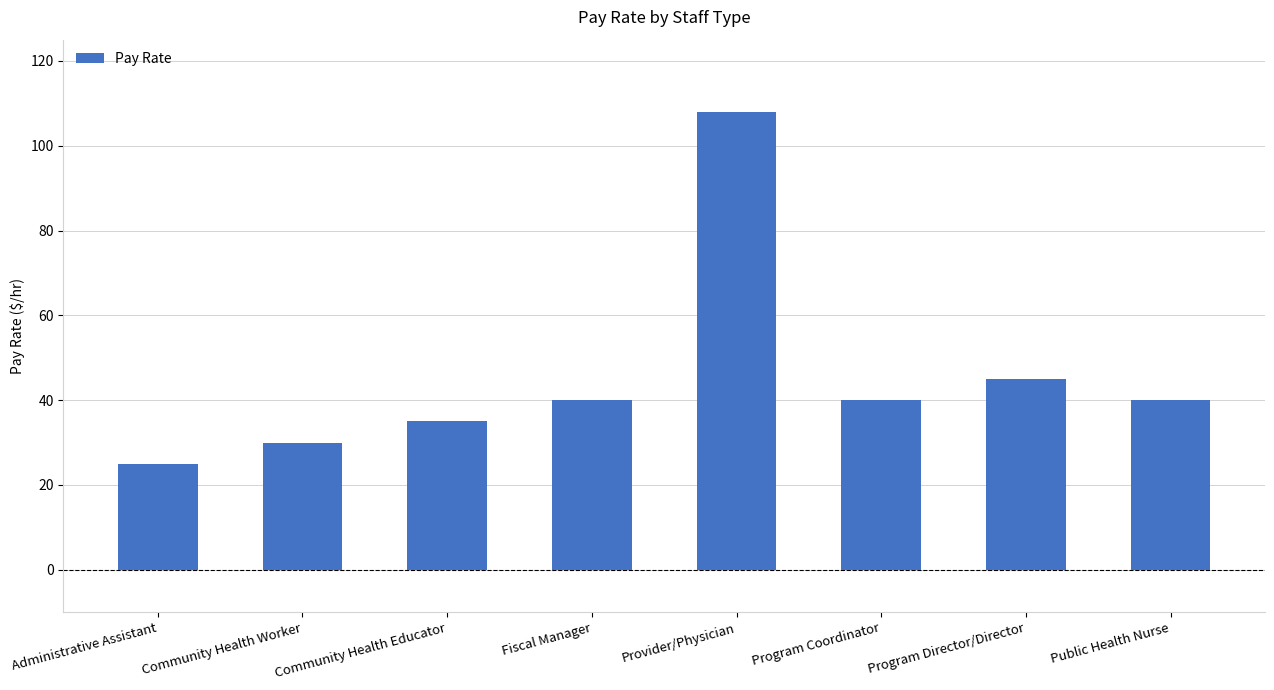

Is it true that the value at Community Health Worker is 53?

False